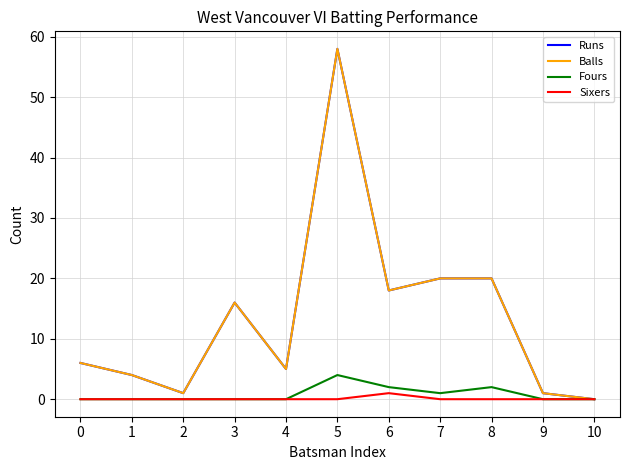

Between 8 and 10, which is larger?

8